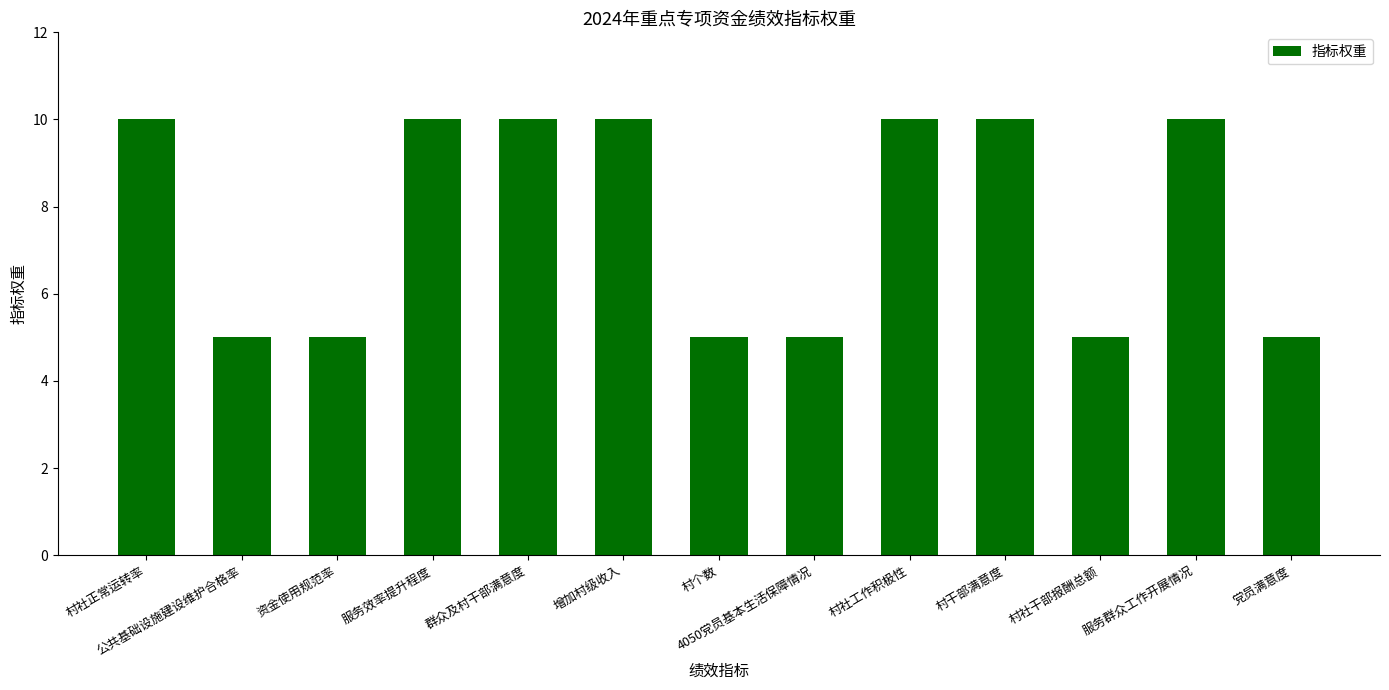

What is the approximate value at 群众及村干部满意度?

10